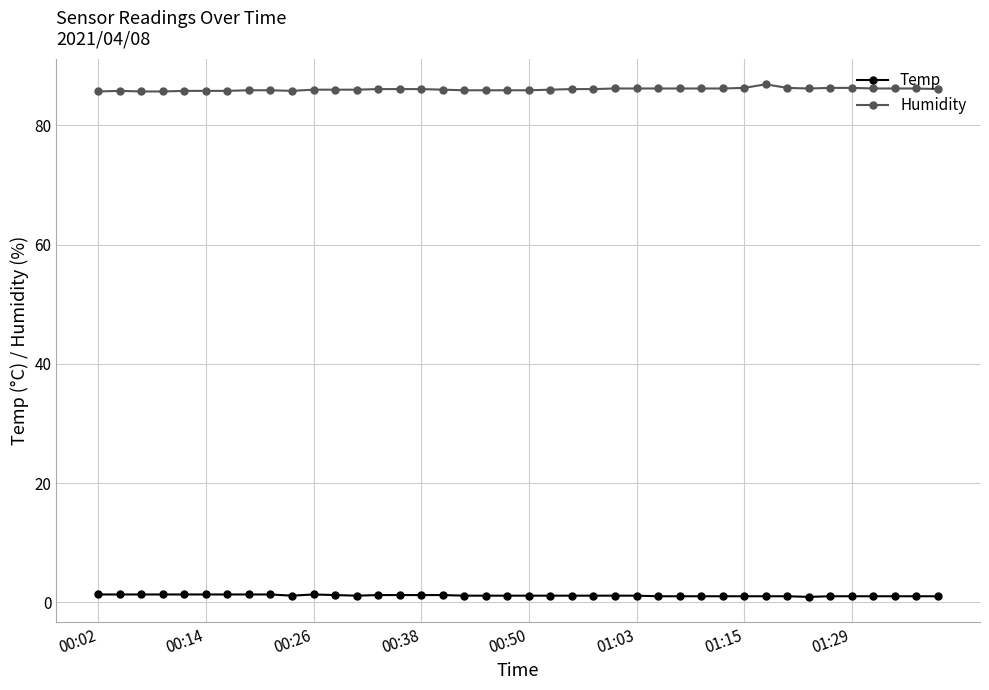

Count the number of data series in this chart.

2